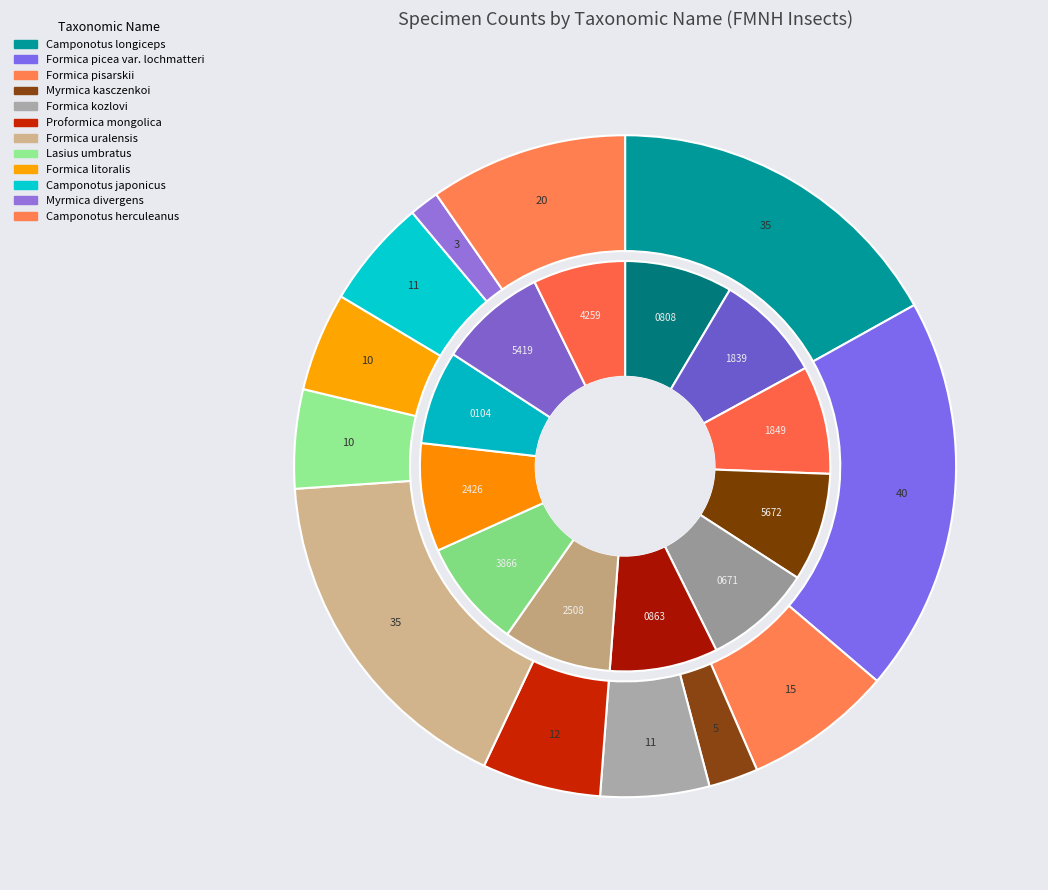

Does any single category account for the majority?

No